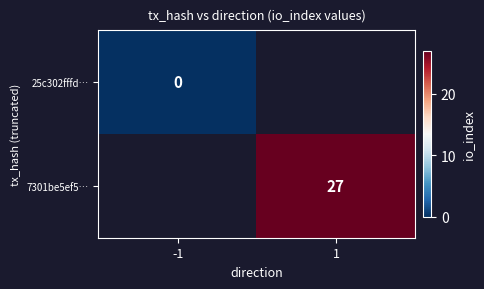

At which category does the chart reach its minimum across all series?

-1